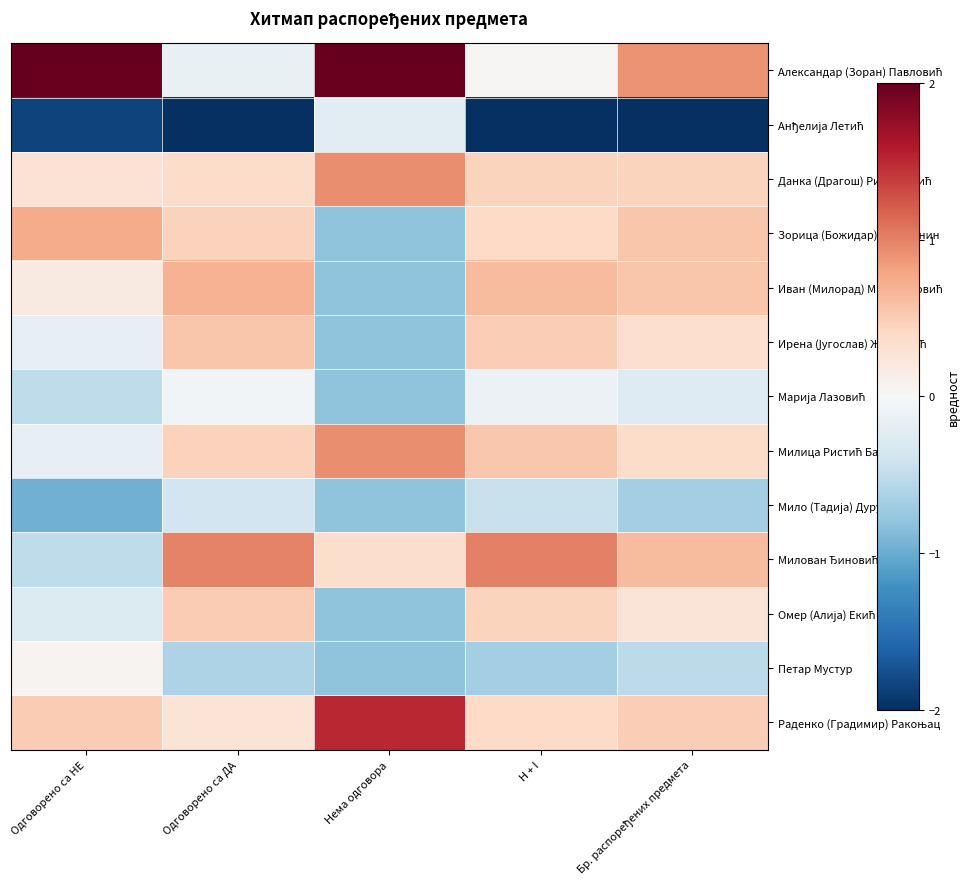

At Одговорено са НЕ, list the series in order from smallest to largest.

Анђелија Летић, Мило (Тадија) Дурутовић, Марија Лазовић, Милован Ђиновић, Омер (Алија) Екић, Ирена (Југослав) Живковић, Милица Ристић Бачкуља, Петар Мустур, Иван (Милорад) Миловановић, Данка (Драгош) Ристановић, Раденко (Градимир) Ракоњац, Зорица (Божидар) Селечанин, Александар (Зоран) Павловић